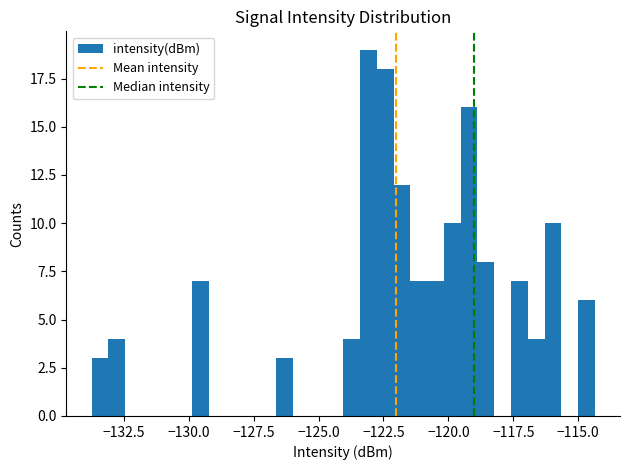

Read against the x-axis, roughly where is the centre of the tallest bar?

-123.0